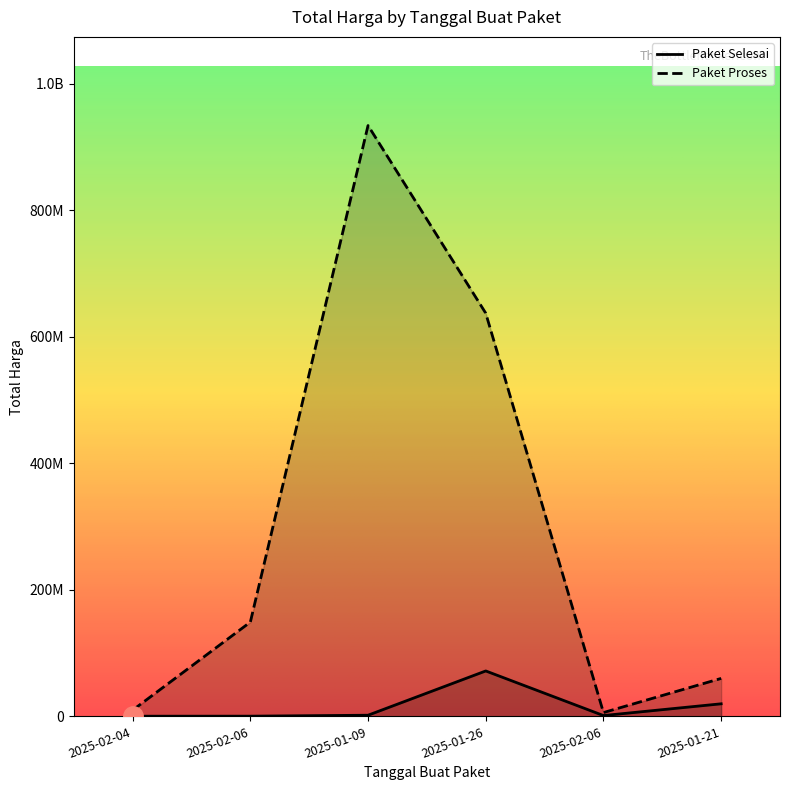

Reading left to right, what are all the values shown in this chart?

Paket Selesai: 250000	300000	1800000	71797000	1276800	19856000
Paket Proses: 9800000	149050000	934200000	637450000	6000000	60000000